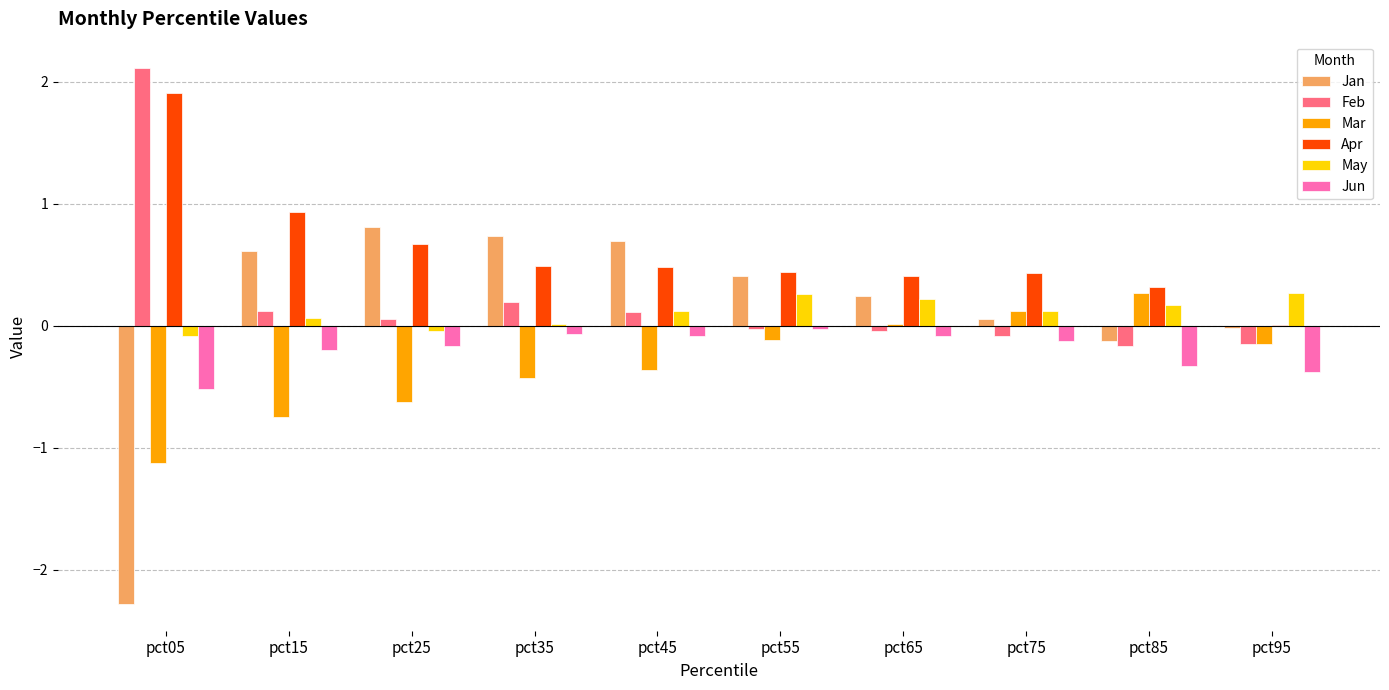

What is the spread (max minus min) of values at pct65?

0.5